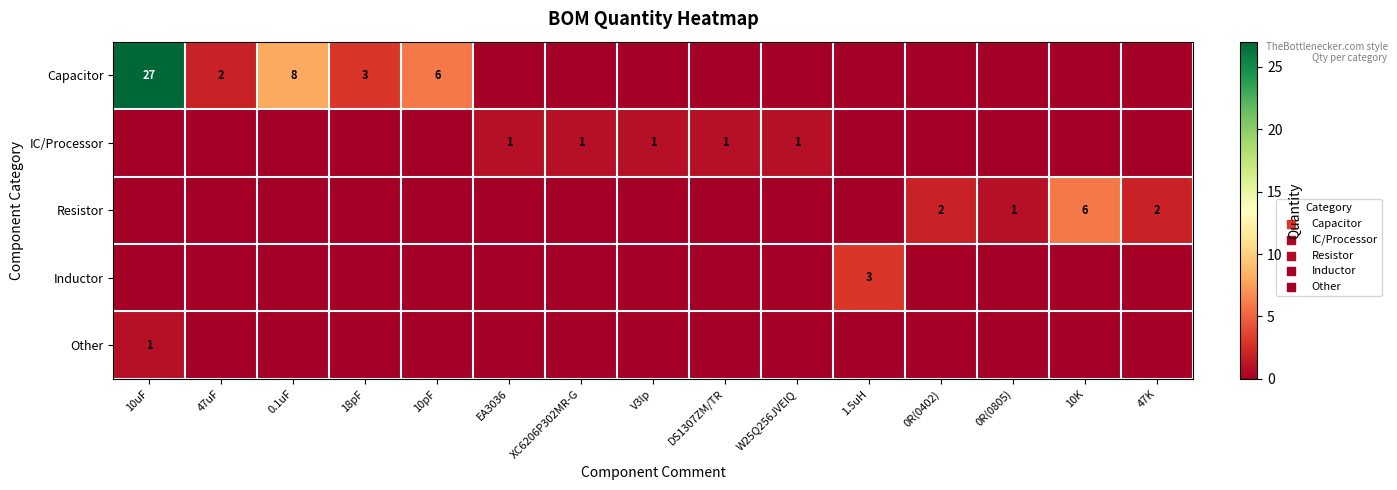

The IC/Processor series shows 1 at V3lp. True or false?

True